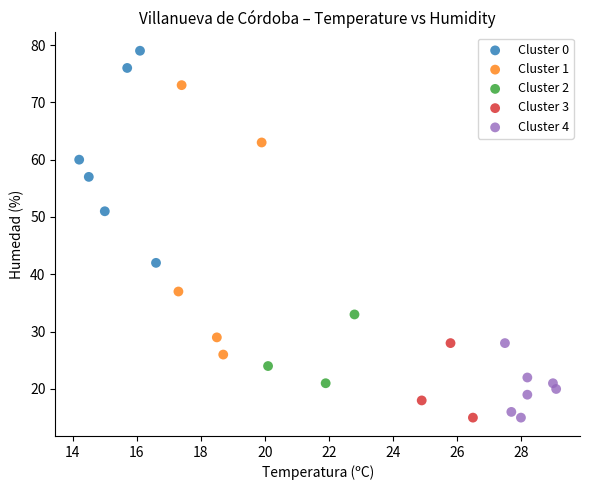

Which series reaches the maximum Y coordinate?

Cluster 0